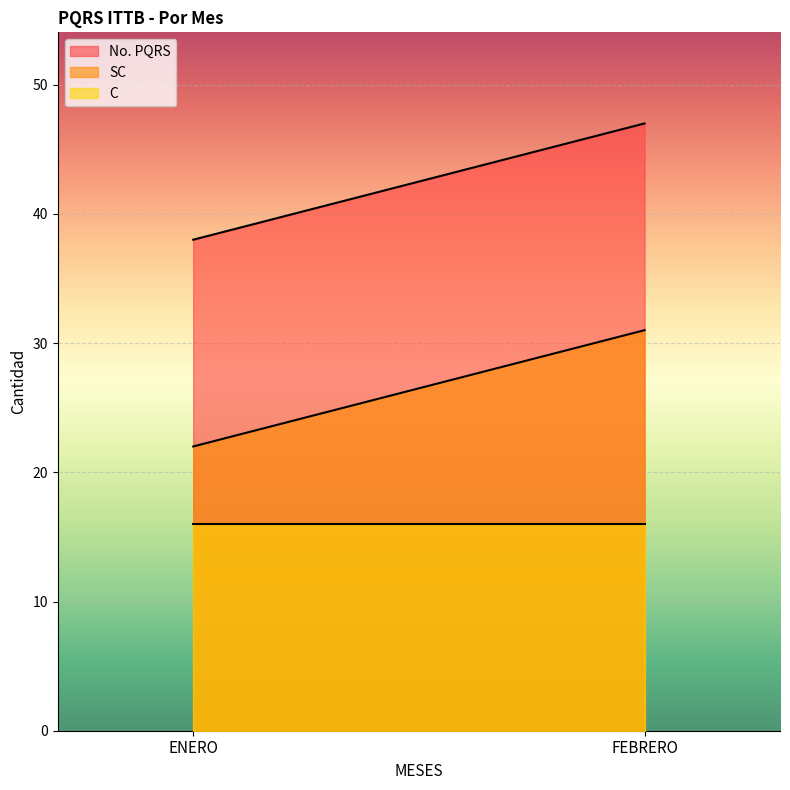

What are all the series names shown in the legend?

No. PQRS, SC, C